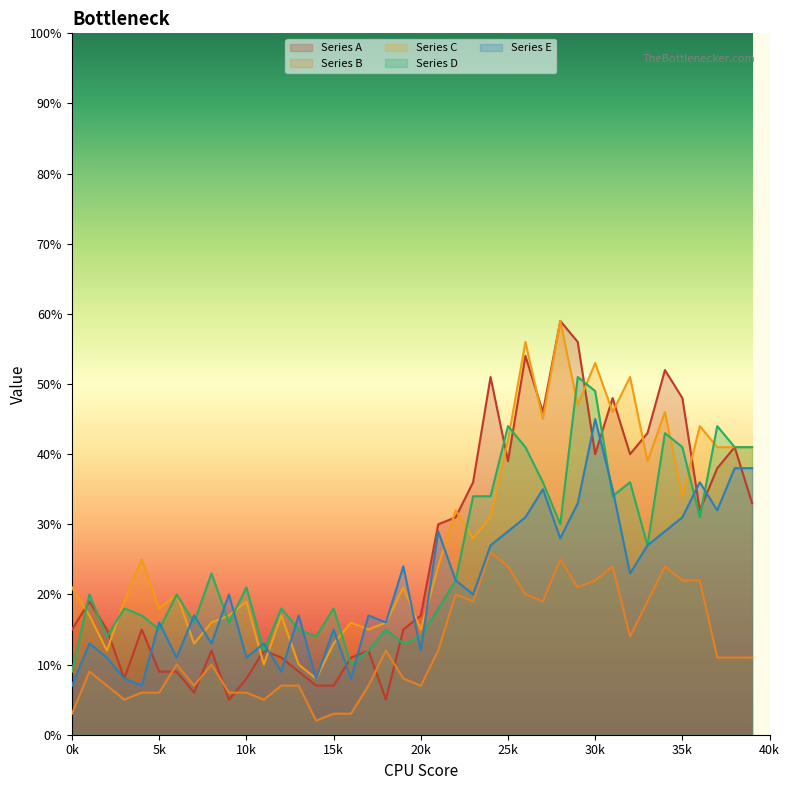

At which category does Series B reach its first local peak?

1